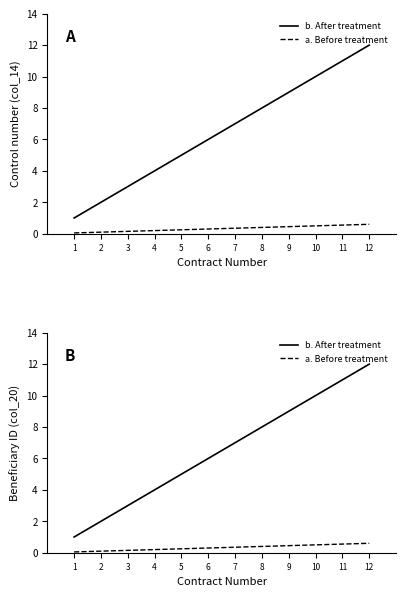

Rank the series at 9 from lowest to highest value.

a. Before treatment, b. After treatment